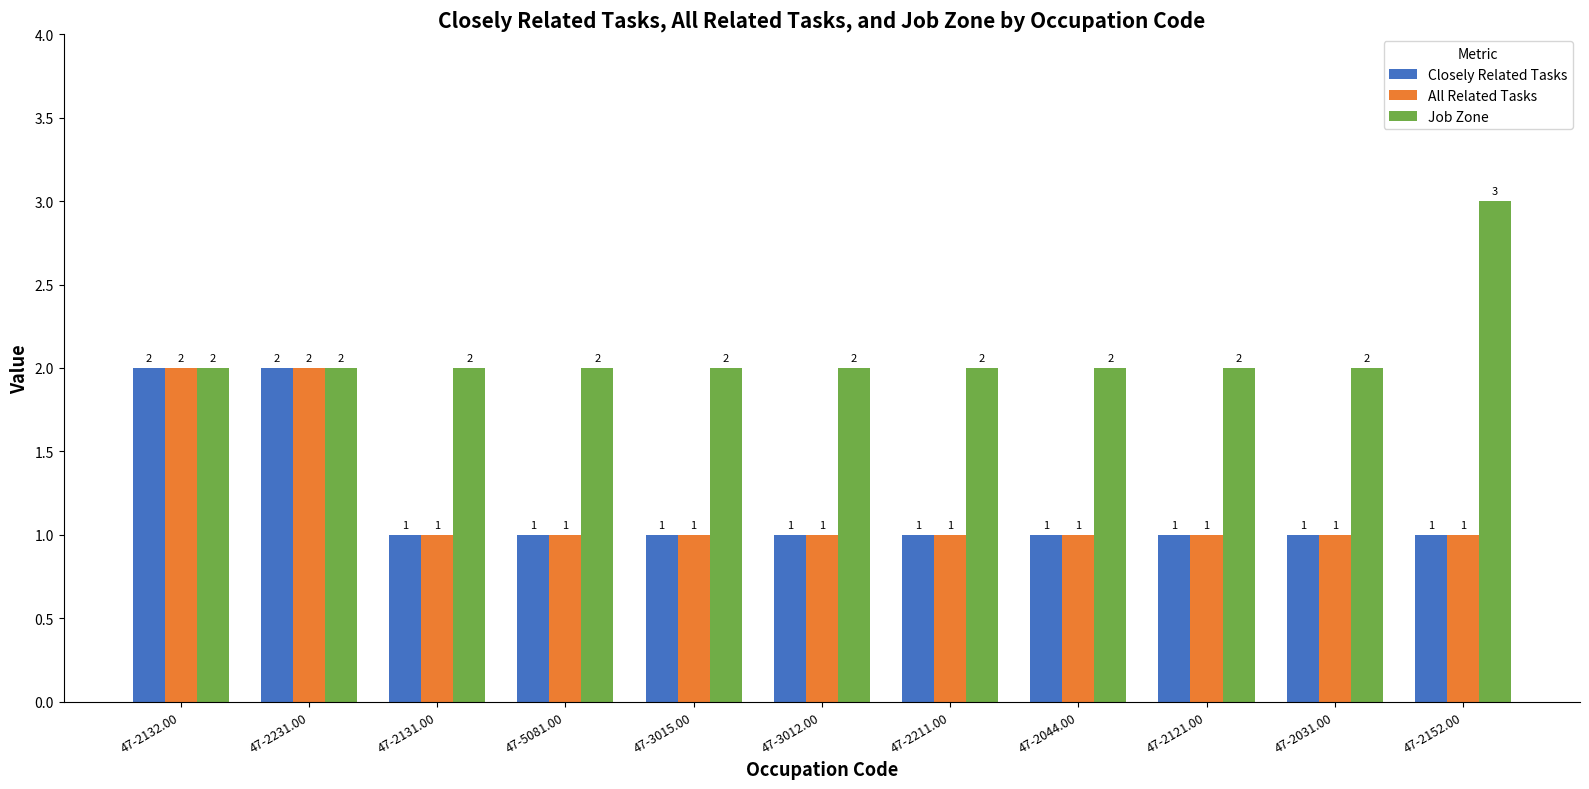

The Job Zone series shows 1 at 47-2211.00. True or false?

False